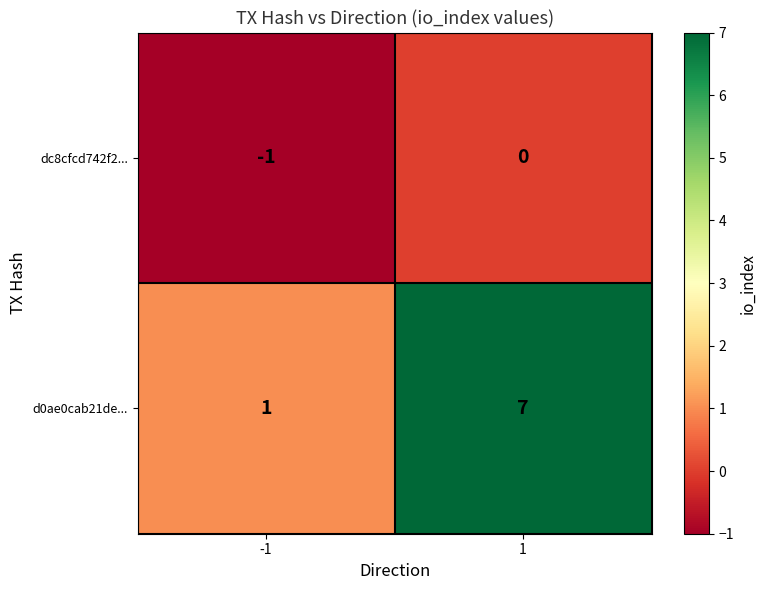

What is the greatest value displayed?

7